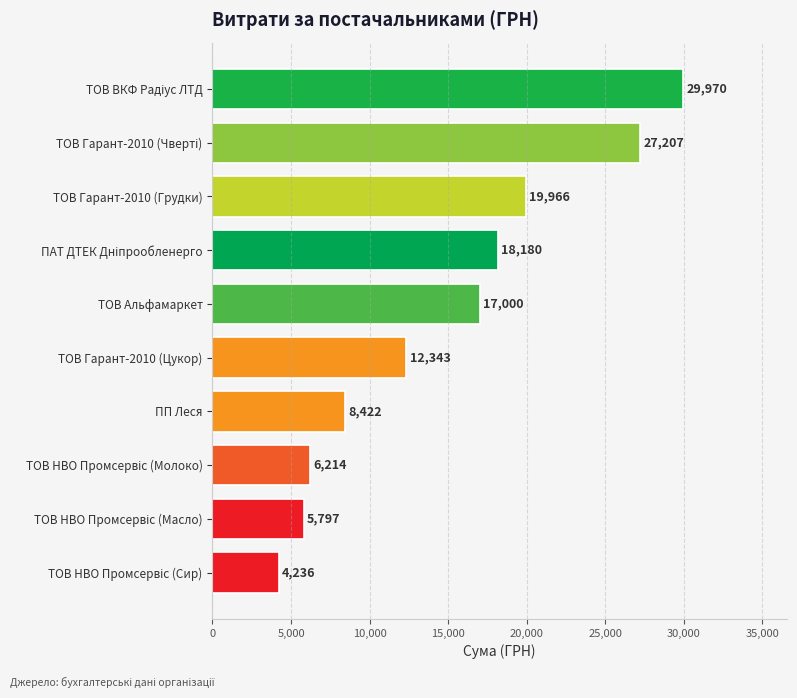

What is the value of the 5th bar from the top?

17000.0